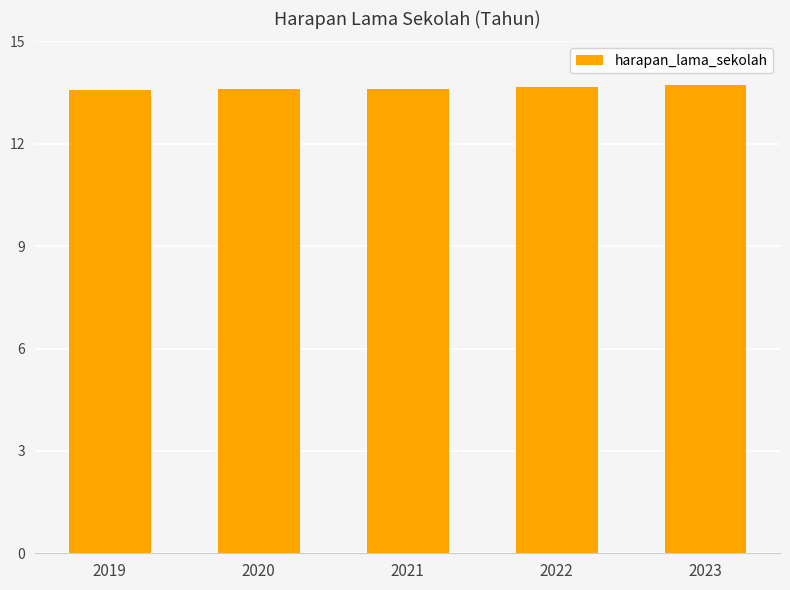

What is the value of the 4th bar from the left?

13.7